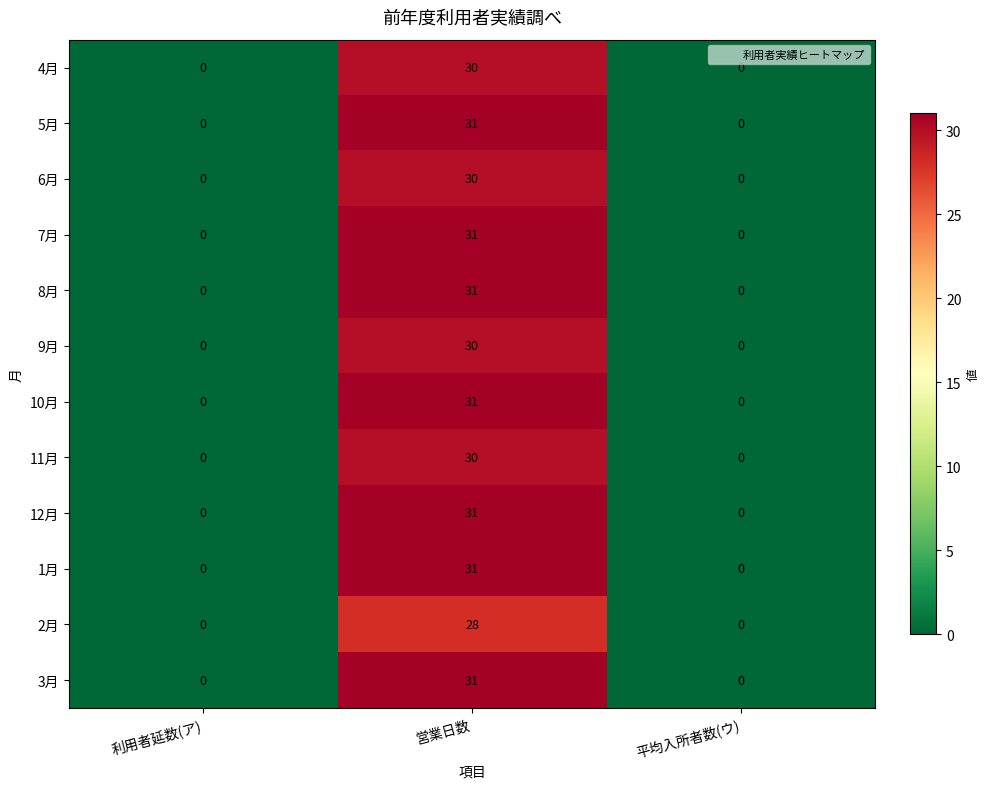

What is the spread (max minus min) of values at 営業日数?

3